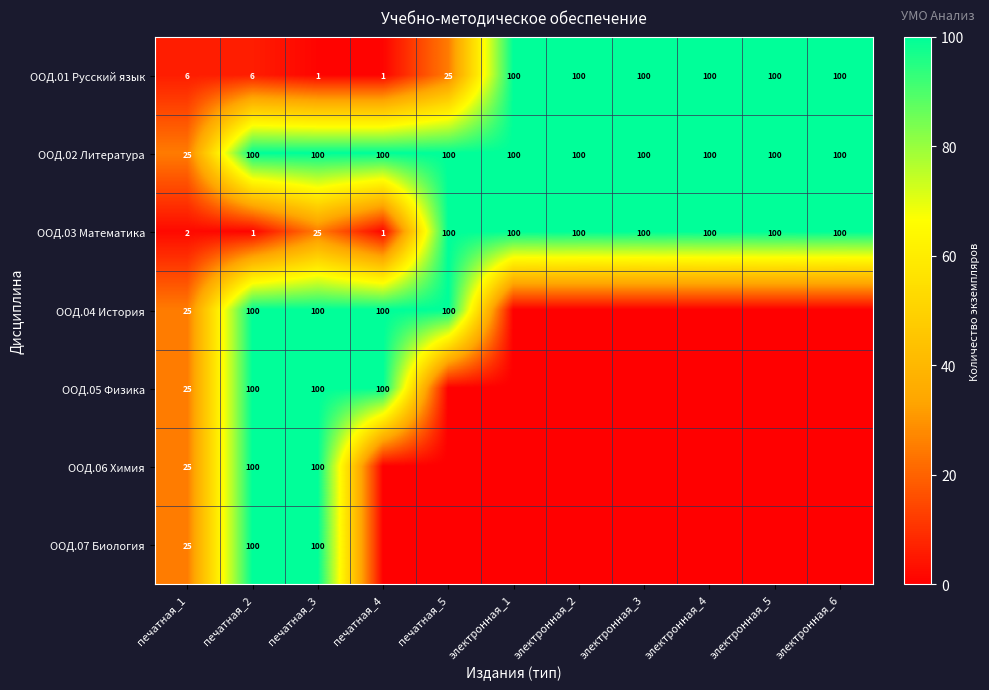

What is the average value of the ООД.02 Литература series?

93